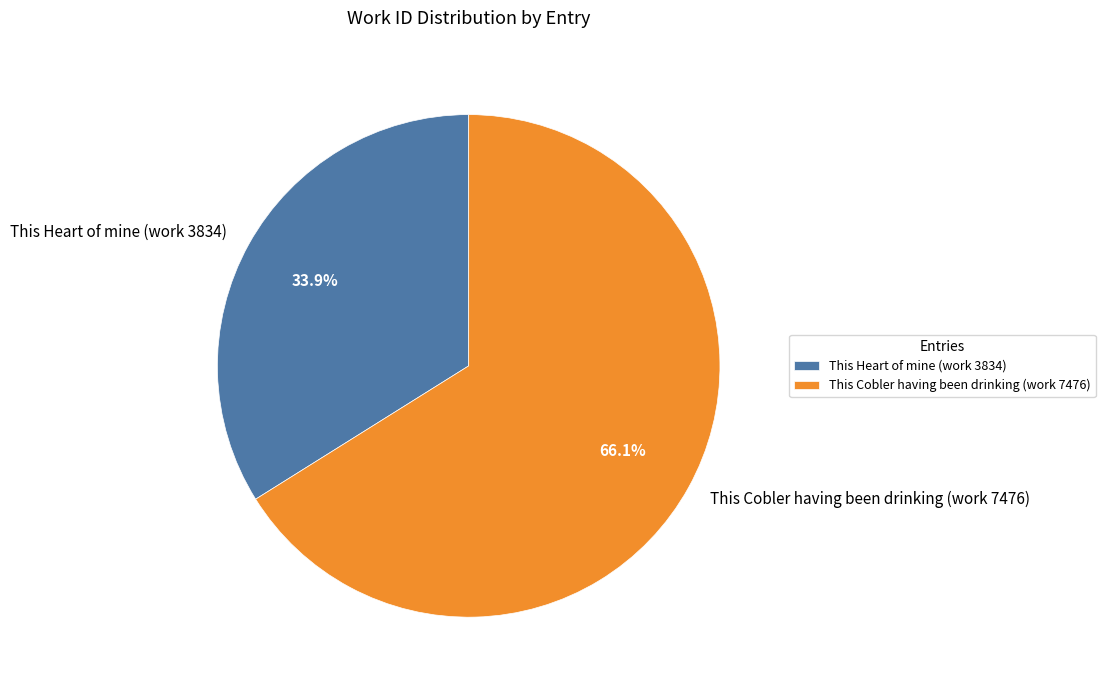

What is the ratio of the value at This Cobler having been drinking (work 7476) to the value at This Heart of mine (work 3834)?

1.9